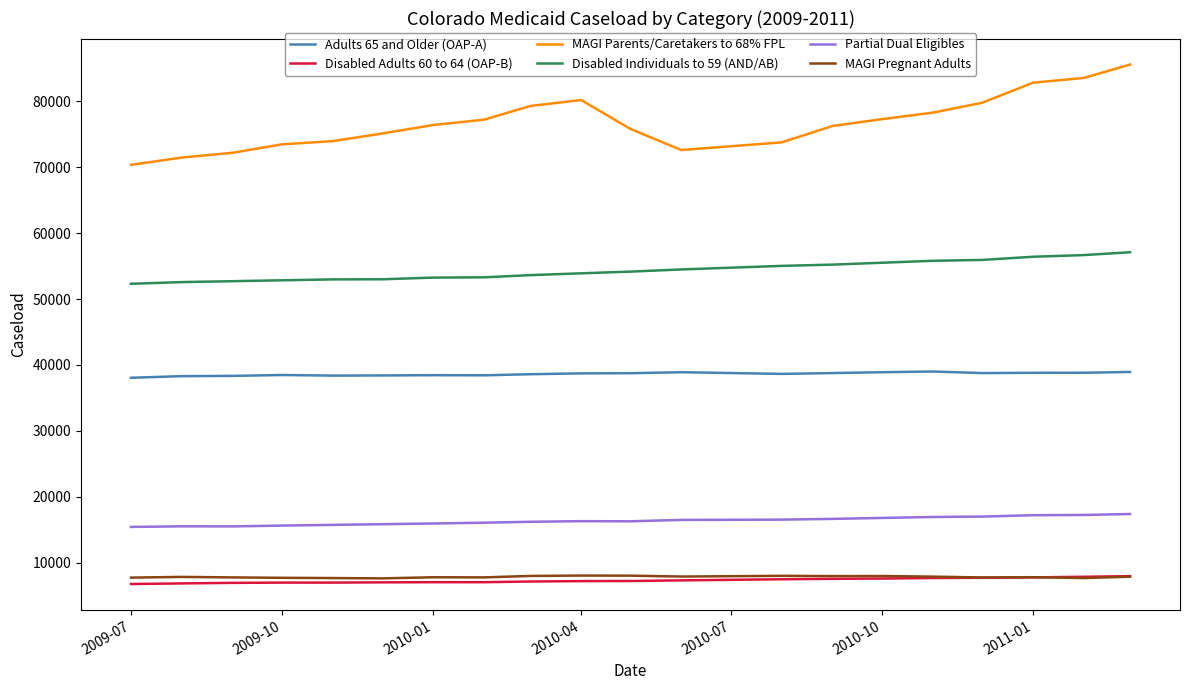

Which series has the widest spread of values?

MAGI Parents/Caretakers to 68% FPL